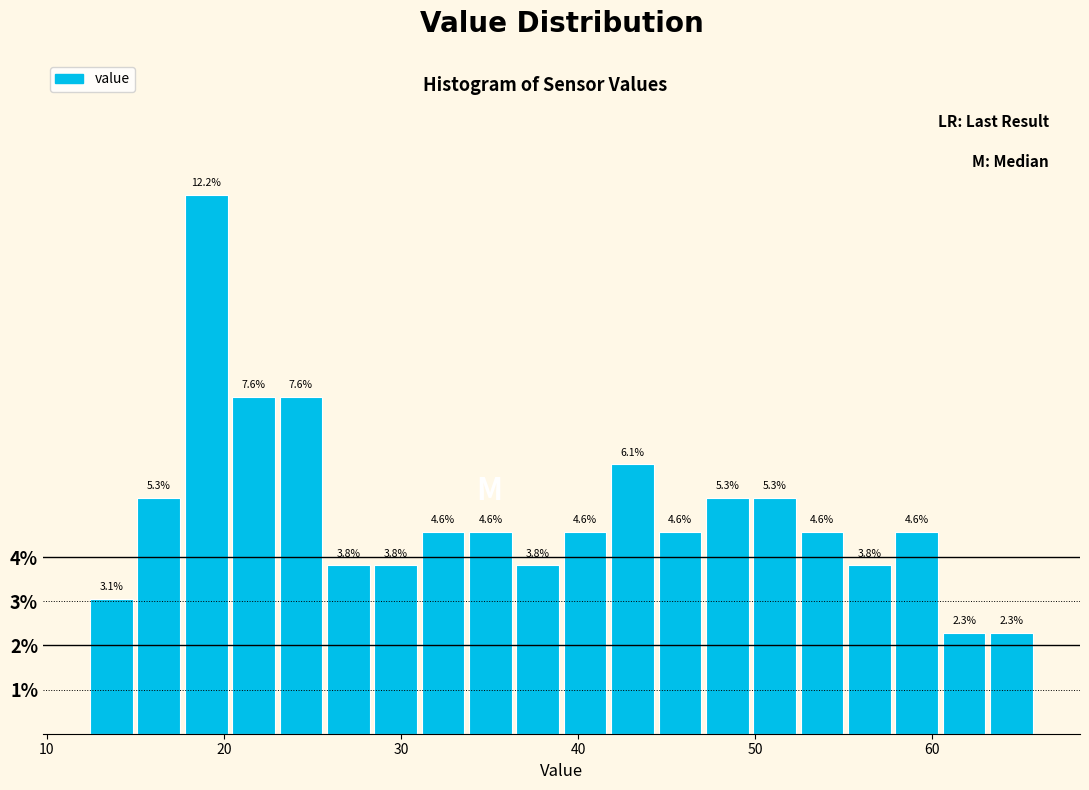

Around what value on the x-axis is the tallest bar? Give the approximate position of its centre, as read against the axis.

19